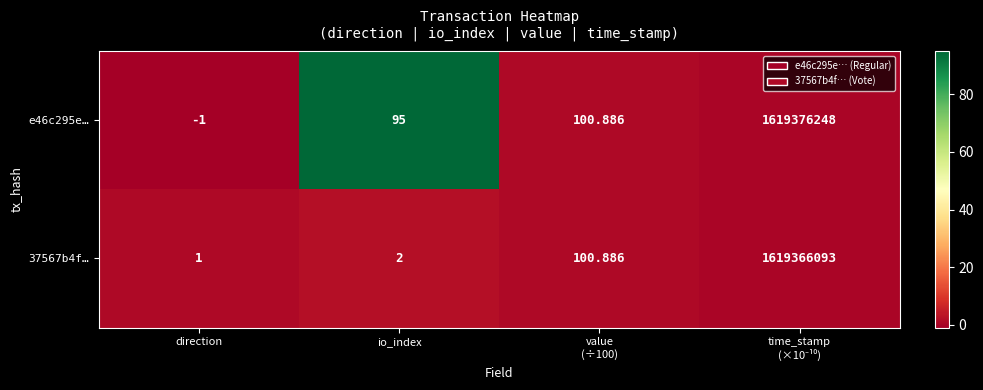

At which category does the chart reach its minimum across all series?

direction